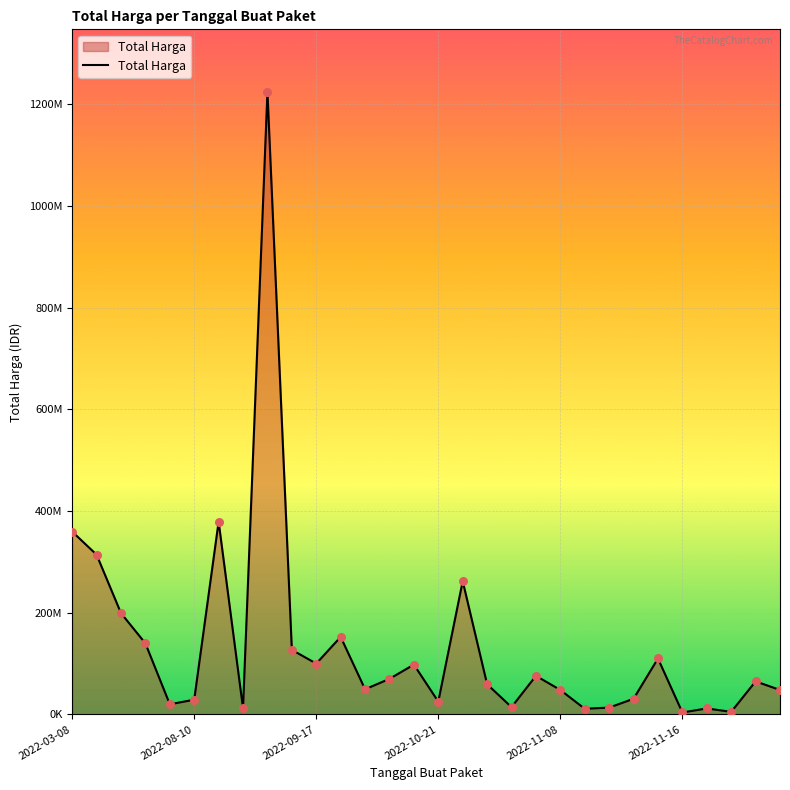

Is this an area chart (filled region under the line)?

Yes